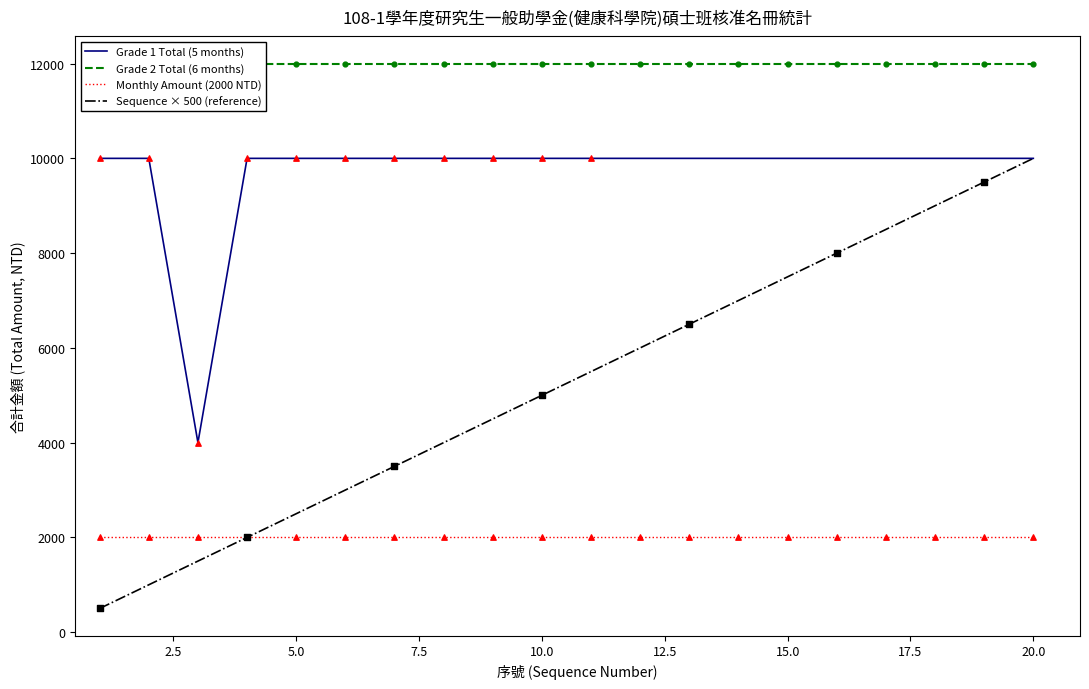

What are all the series names shown in the legend?

Grade 1 Total (5 months), Grade 2 Total (6 months), Monthly Amount (2000 NTD), Sequence × 500 (reference)